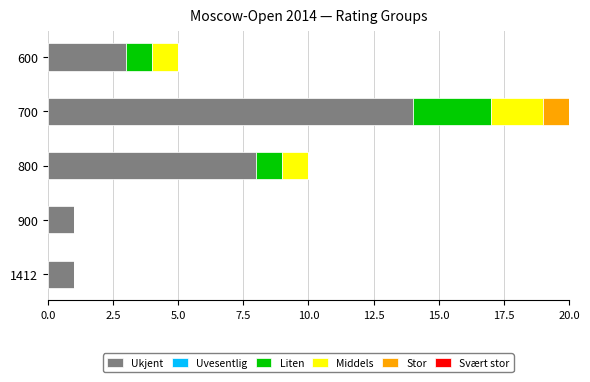

At which label does Ukjent reach its peak?

700